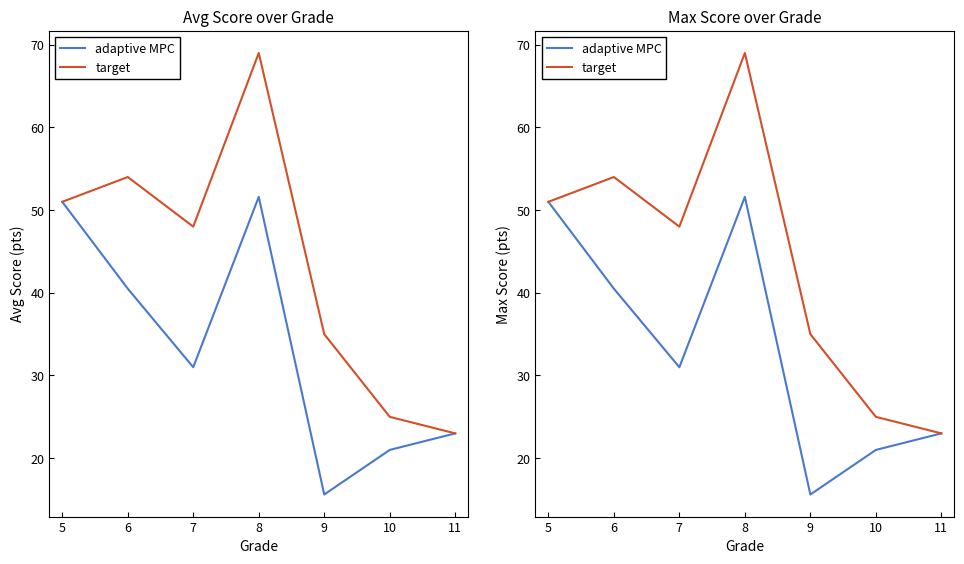

Reading right to left, what are all the values shown in this chart?

adaptive MPC: 23.0	21.0	15.6	51.6	31.0	40.5	51.0
target: 23.0	25.0	35.0	69.0	48.0	54.0	51.0